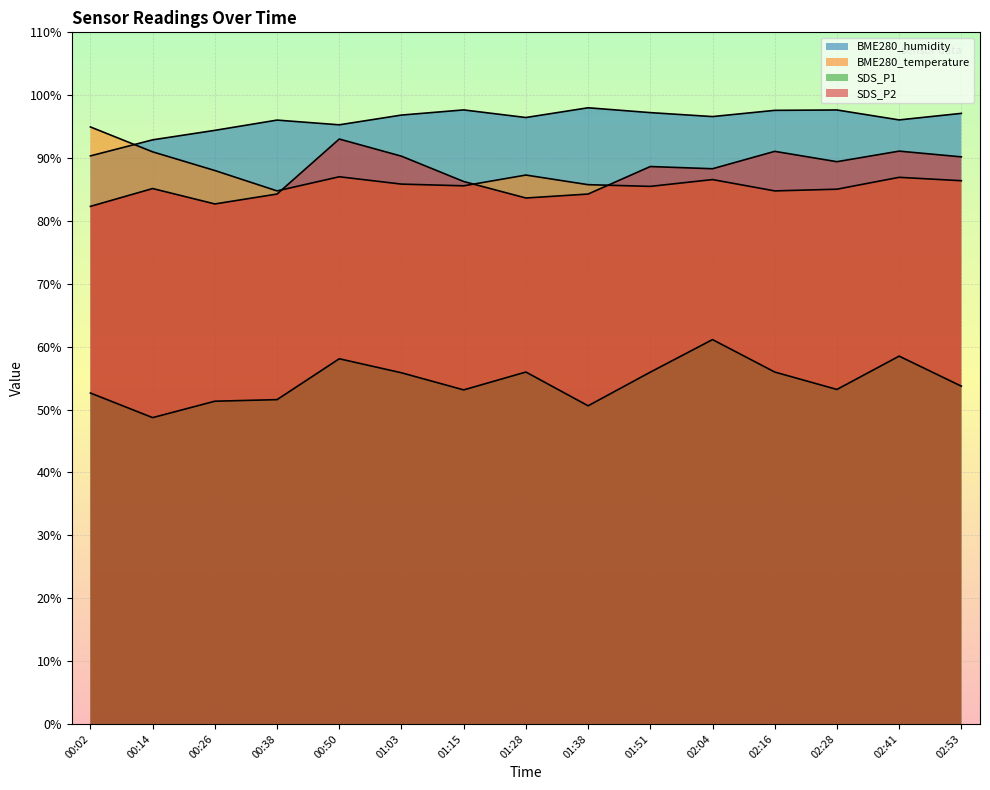

At which category does SDS_P1 reach its first local peak?

00:50